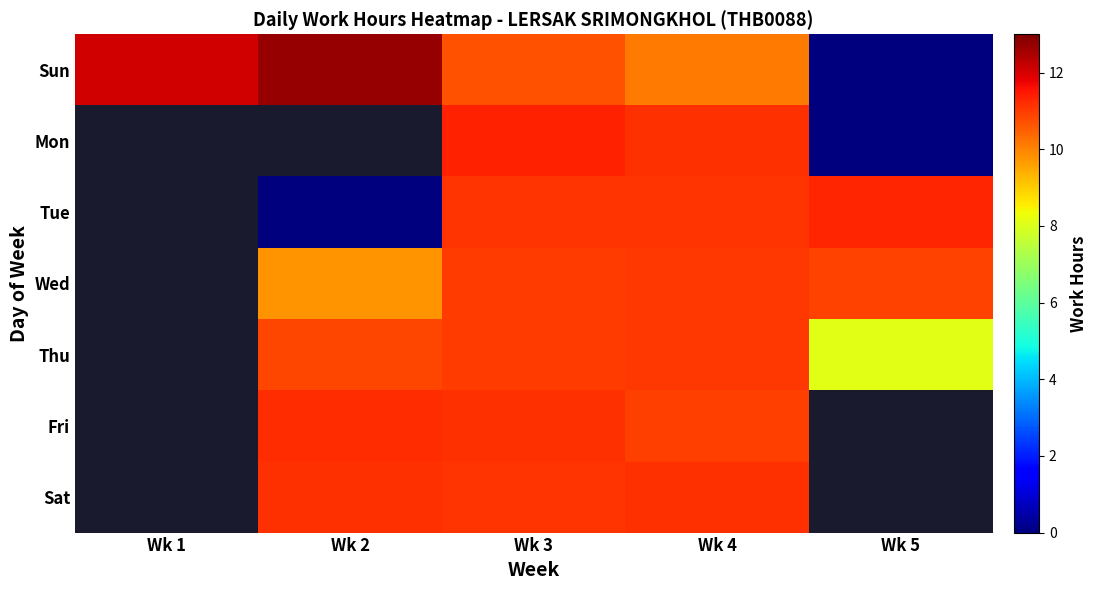

What is the average value of the Sun series?

9.1